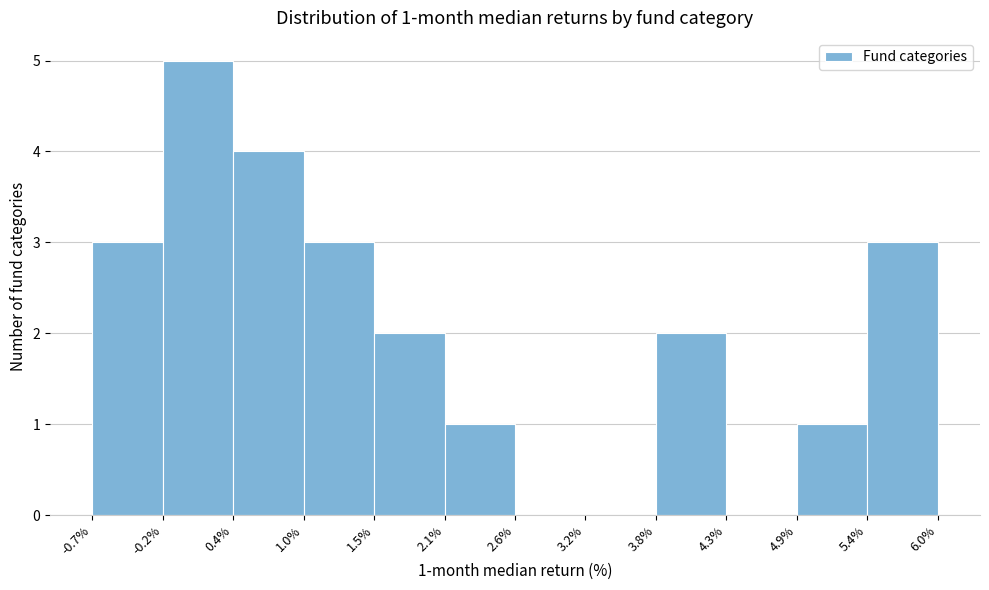

Which range on the x-axis has the tallest bar?

-0.2% to 0.4%